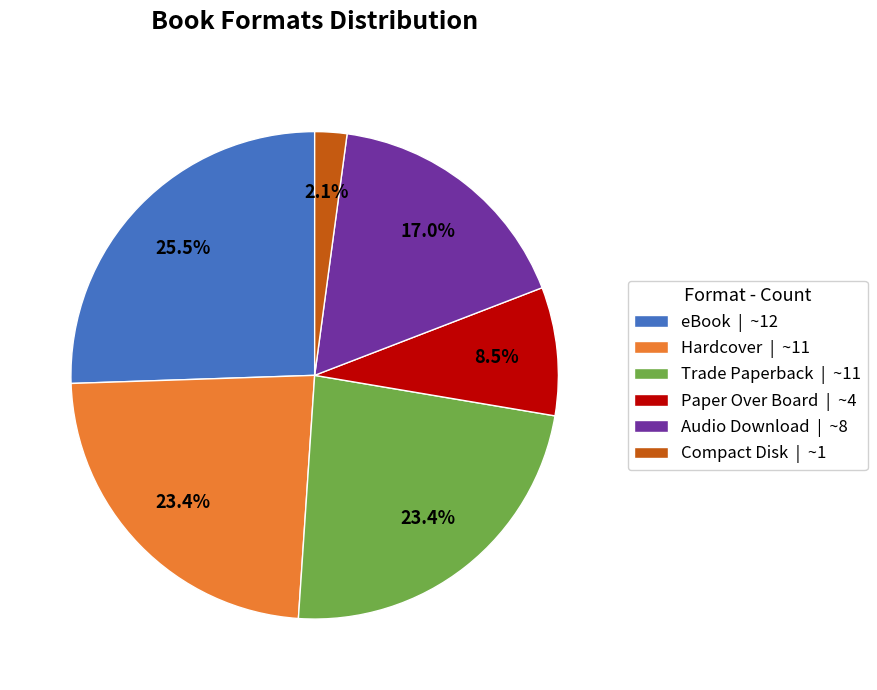

To the nearest percent, what is the difference between the largest and smallest slice percentages?

23%